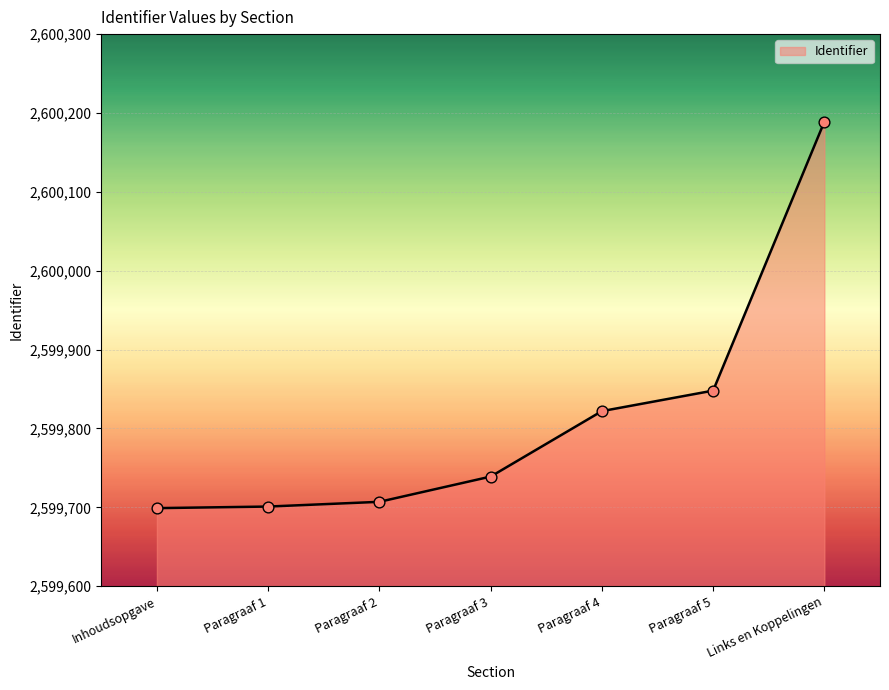

Which has a higher value, Paragraaf 2 or Inhoudsopgave?

Paragraaf 2